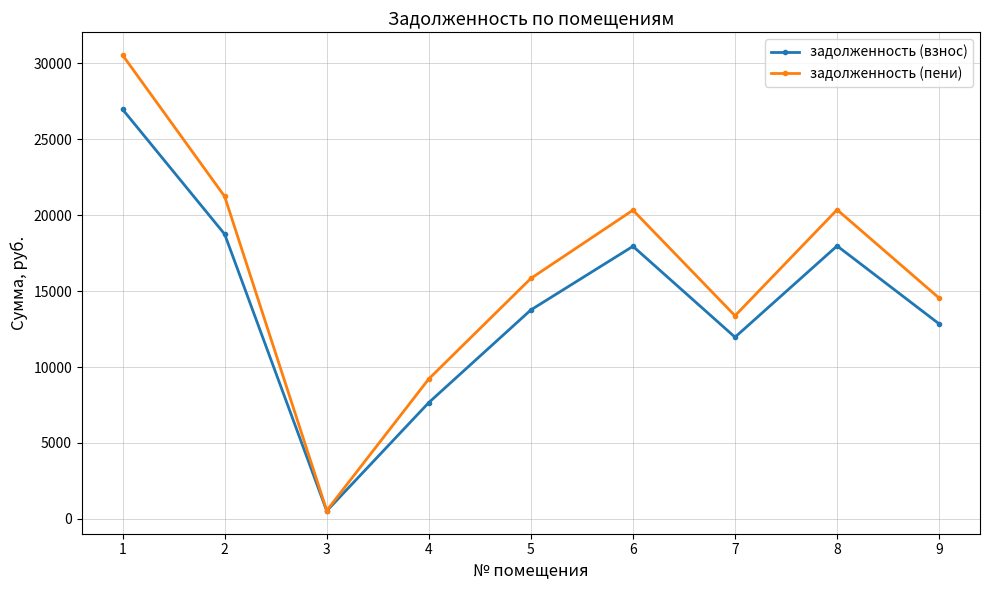

The value of задолженность (взнос) at 7 is 20905.2. True or false?

False